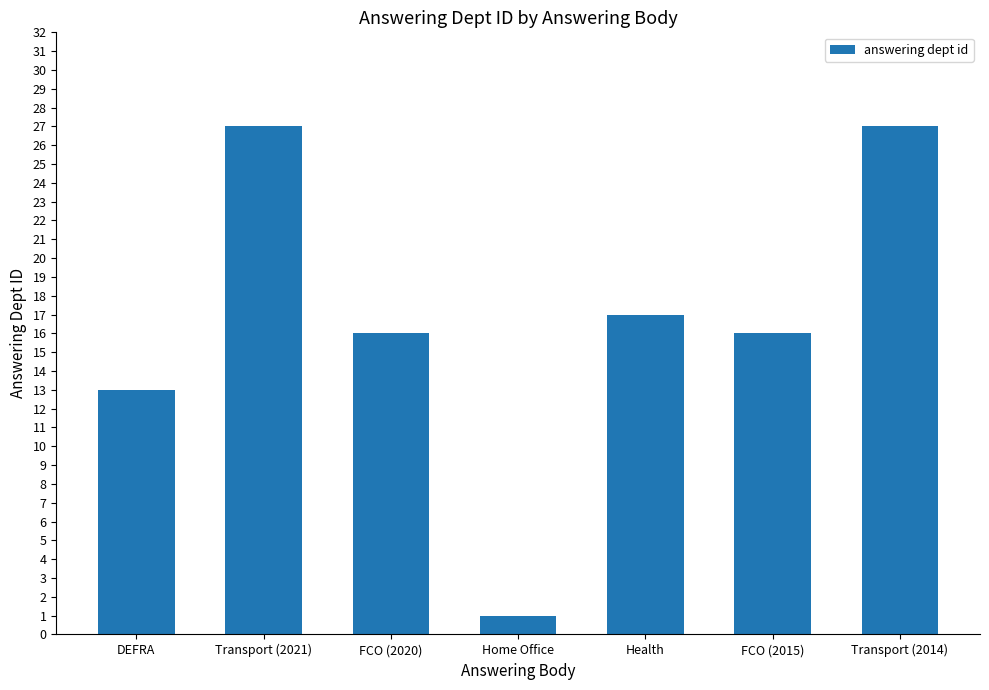

True or false: the data shows 25 at FCO (2015).

False